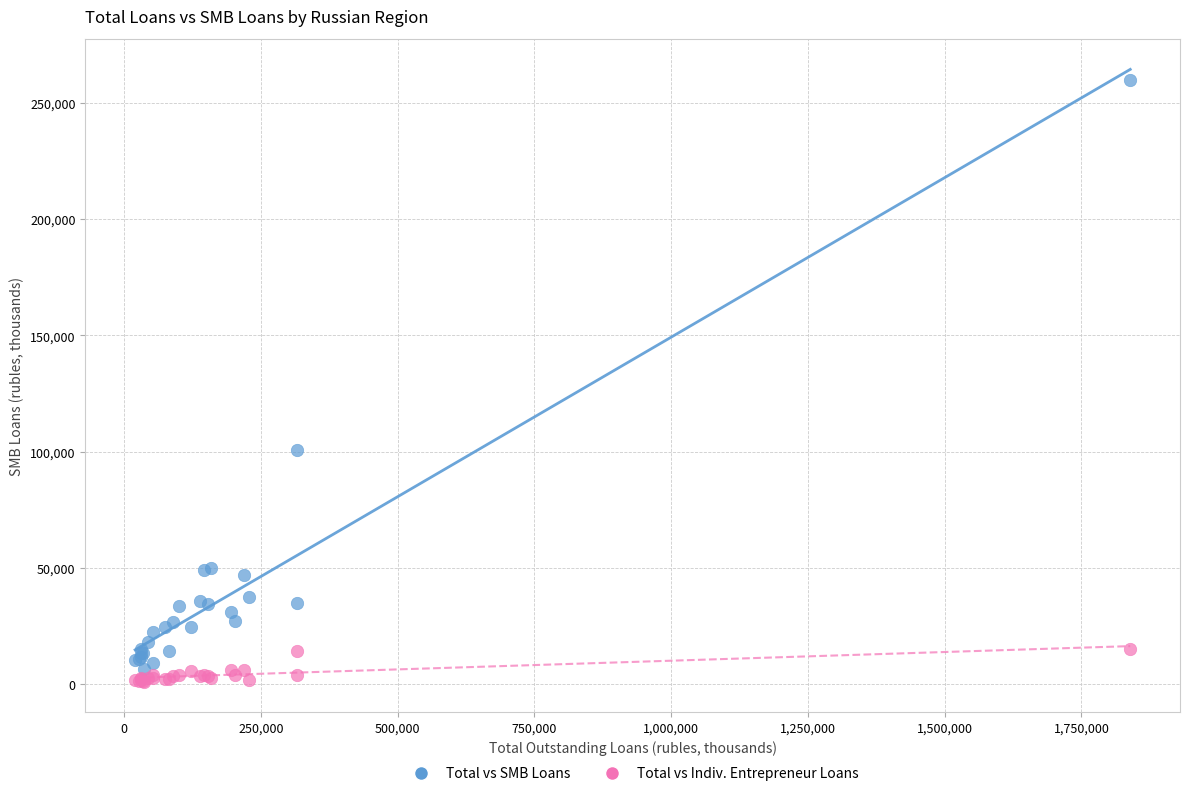

Across all series, what Y value is closest to 130530?

100741